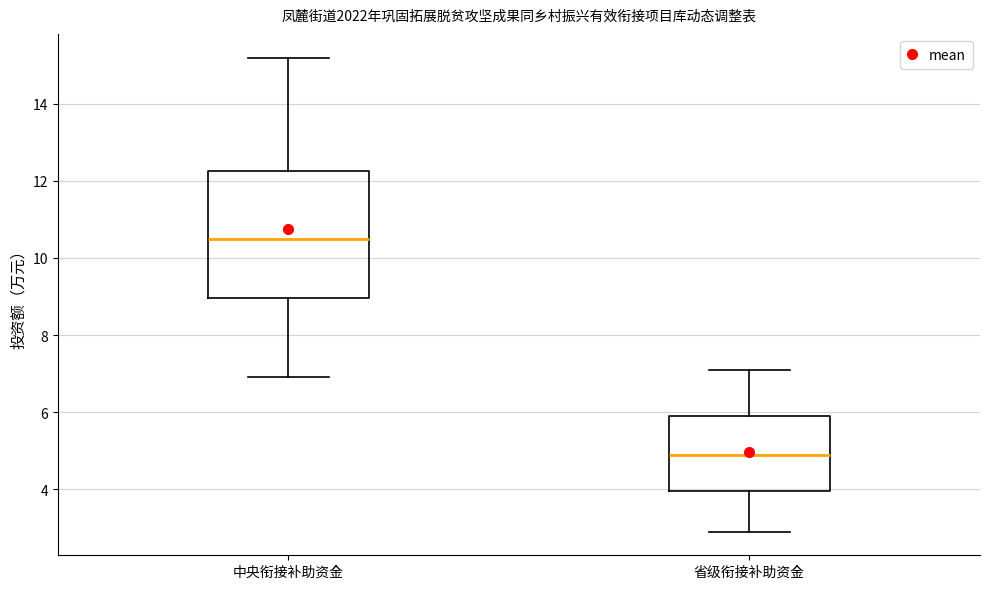

Where does the upper whisker of the box for 中央衔接补助资金 end on the y-axis? The values are not printed on the chart, so give them approximately, as read against the axis.

15.2